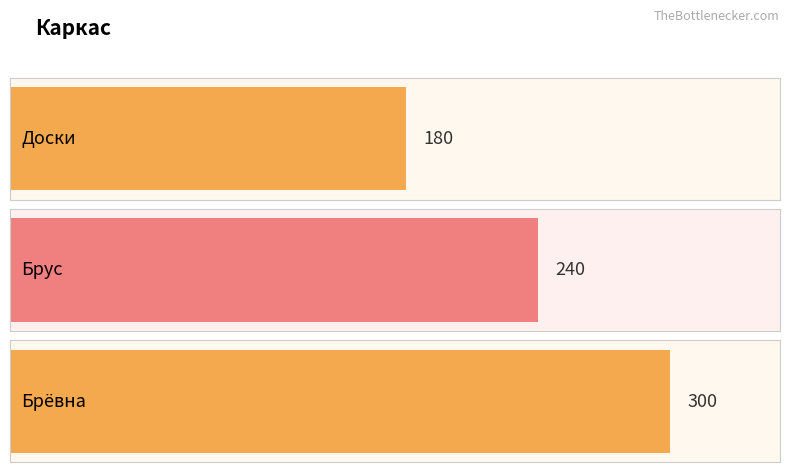

Reading left to right, list all the values displayed in this chart.

Доски=180	Брус=240	Брёвна=300